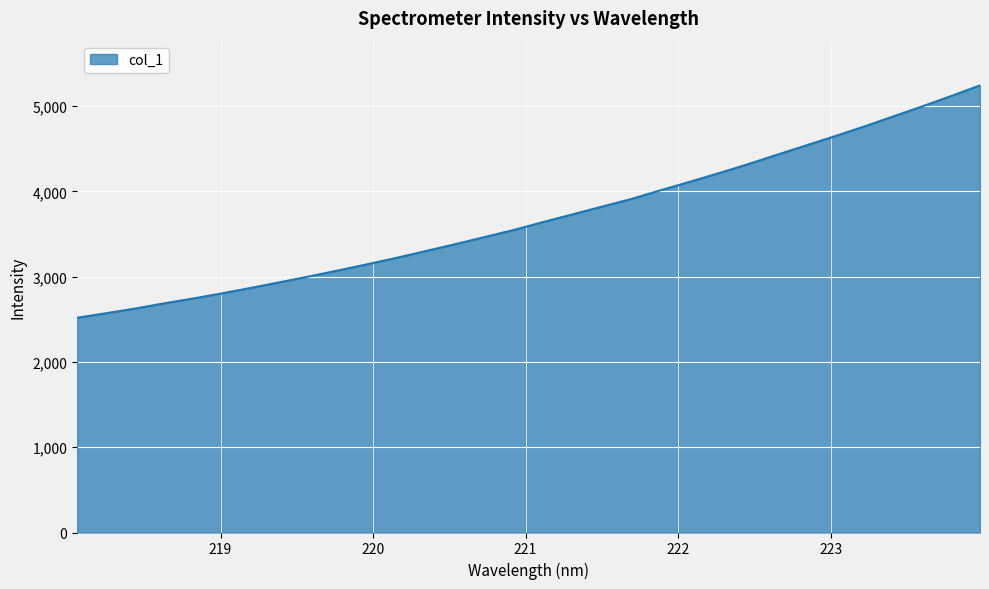

What is the smallest value displayed?

2518.7